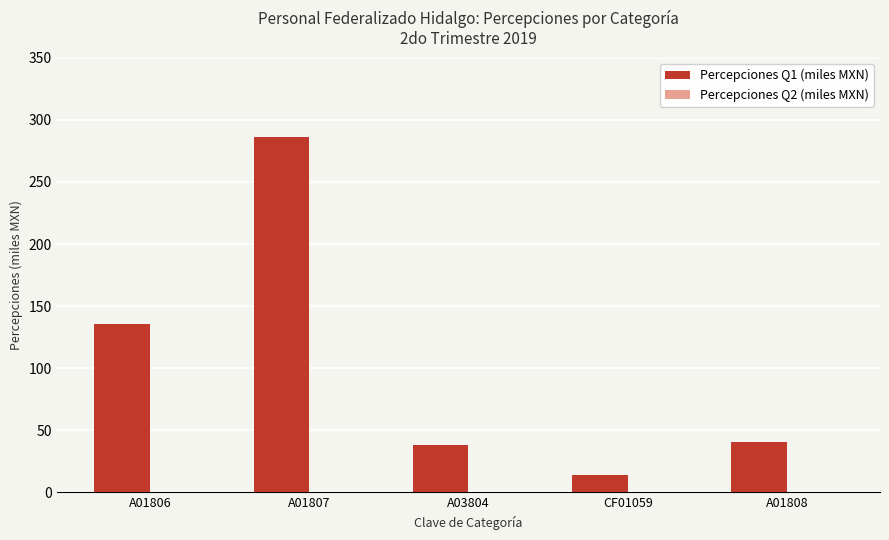

Which category has the lowest value across all series?

CF01059